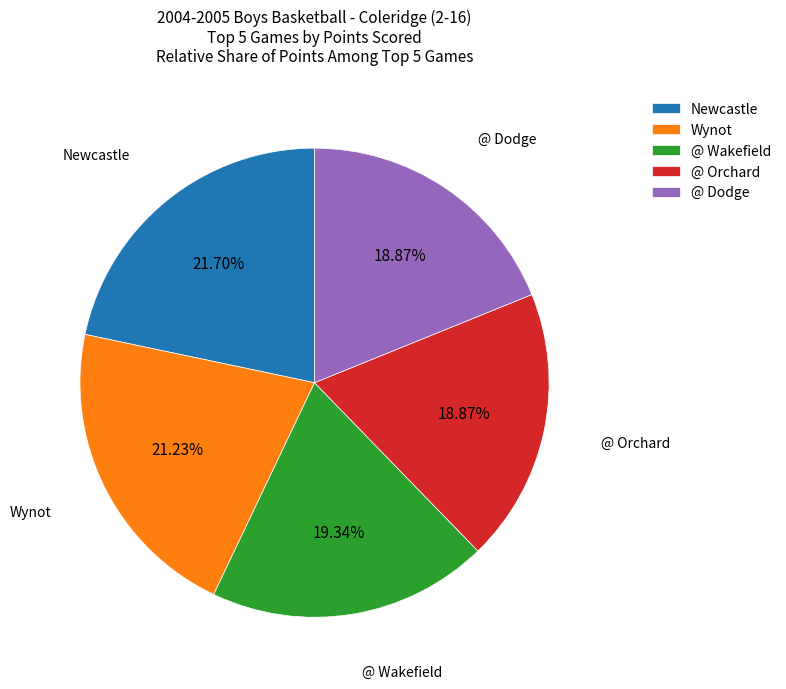

Is there a majority slice in this chart?

No